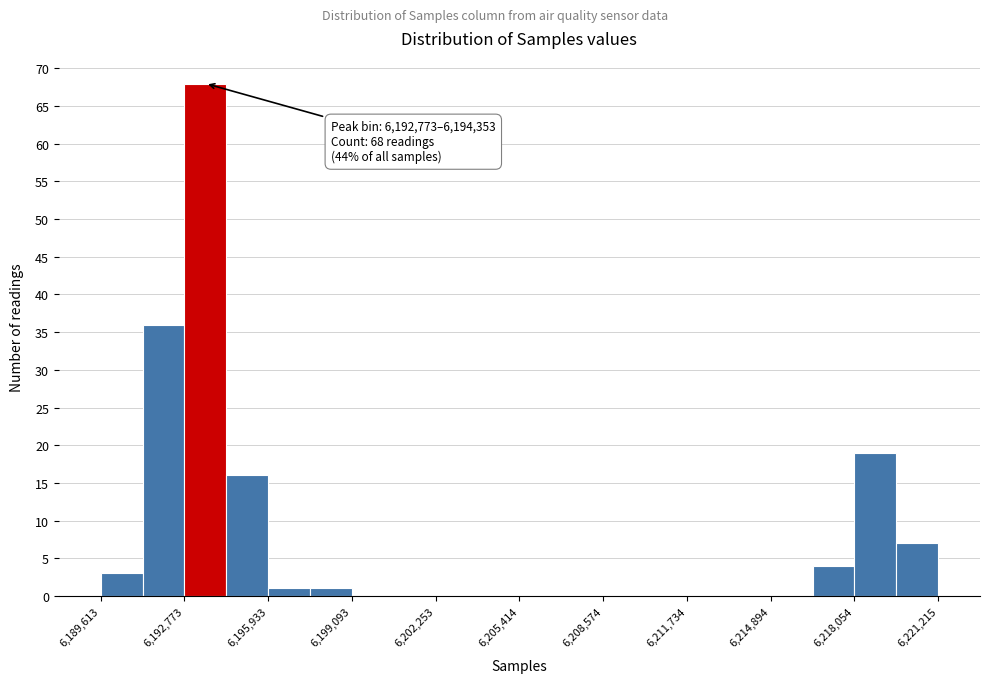

Around what value on the x-axis is the tallest bar? Give the approximate position of its centre, as read against the axis.

6193500